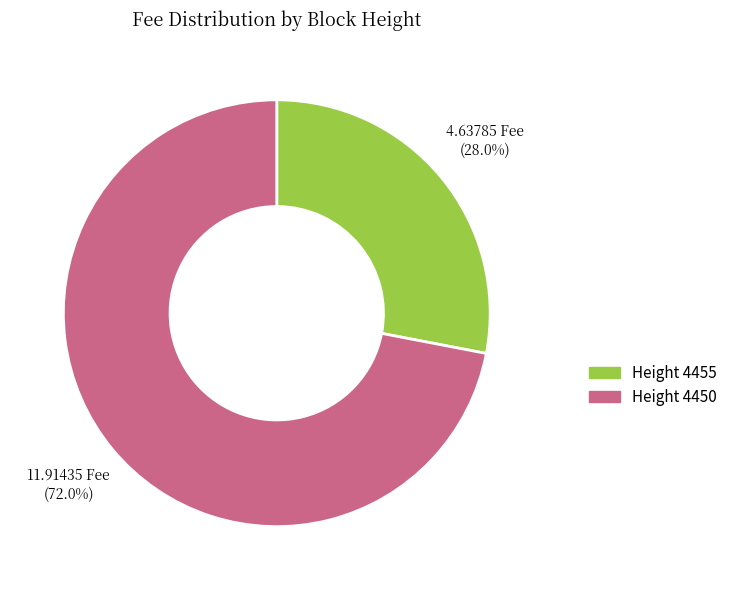

What is the smallest slice in the pie chart?

Height 4455